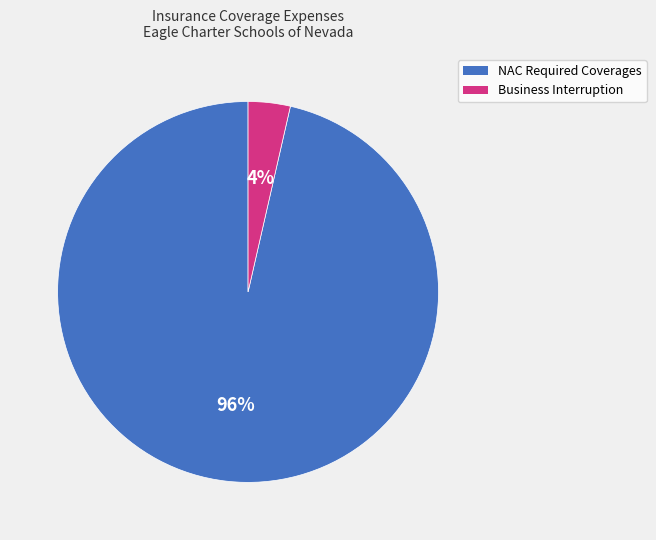

Is there a majority slice in this chart?

Yes